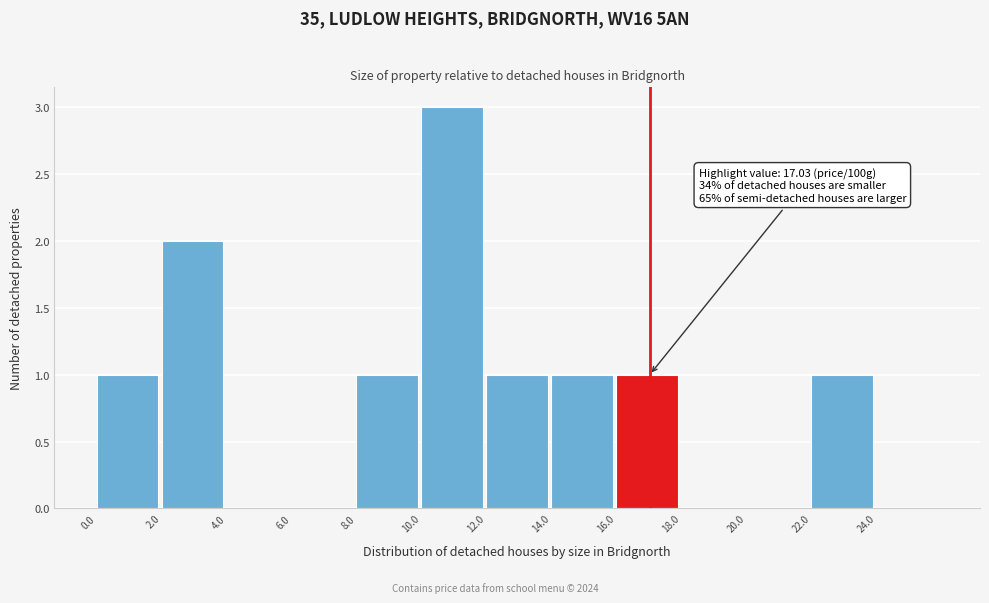

Which range on the x-axis has the tallest bar?

10 to 12